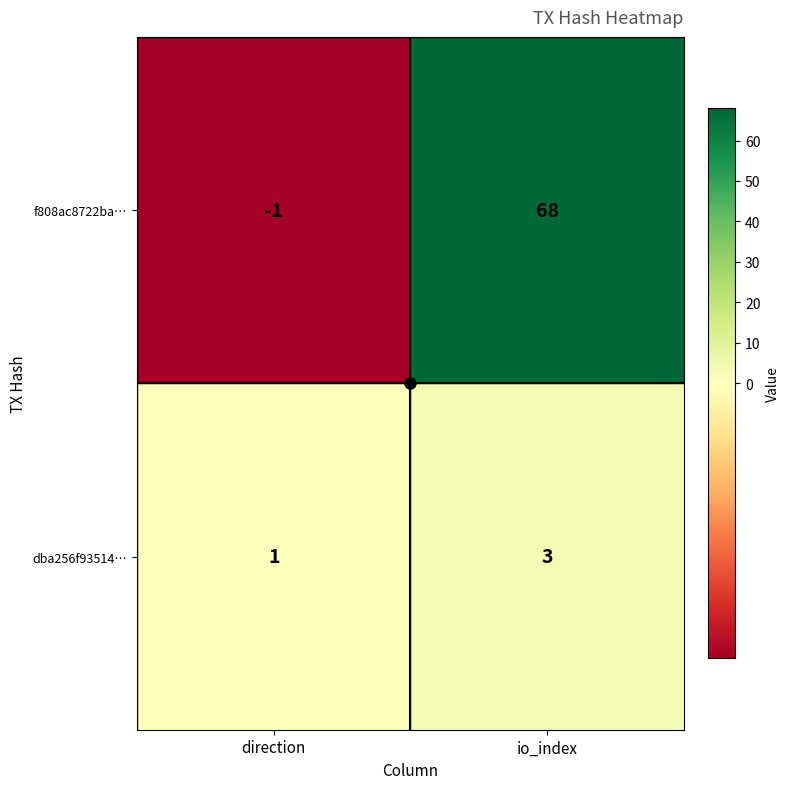

What is the sum of the f808ac8722ba… values at io_index and direction?

67